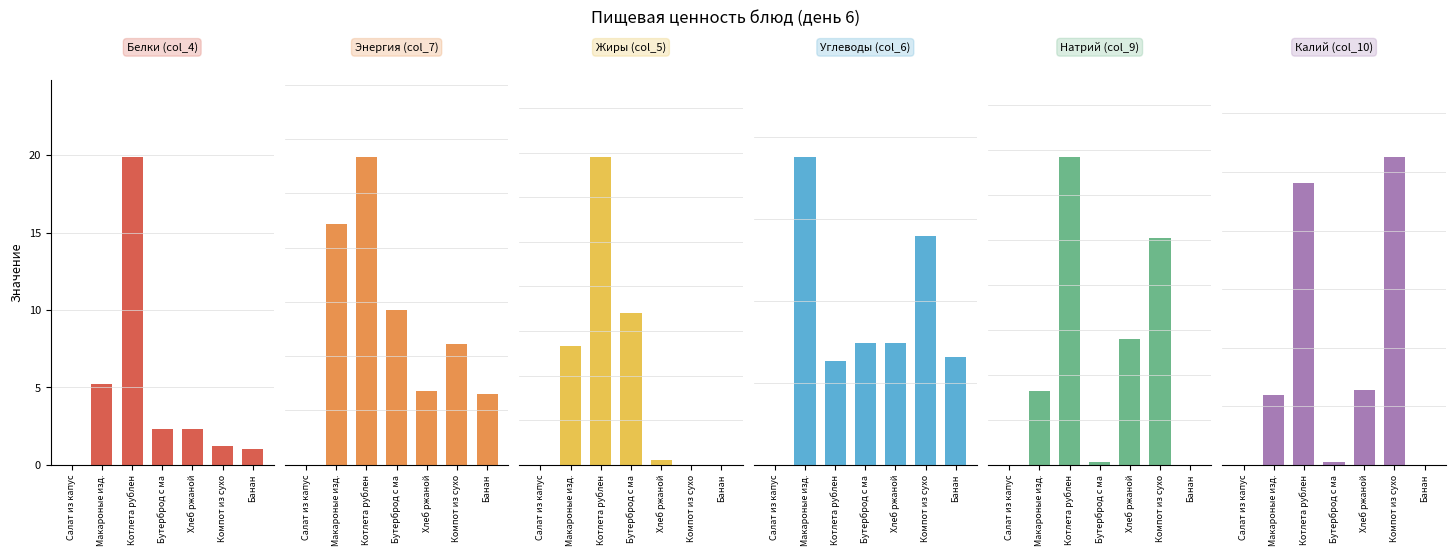

What is the label of the 3rd bar from the right?

Хлеб ржаной